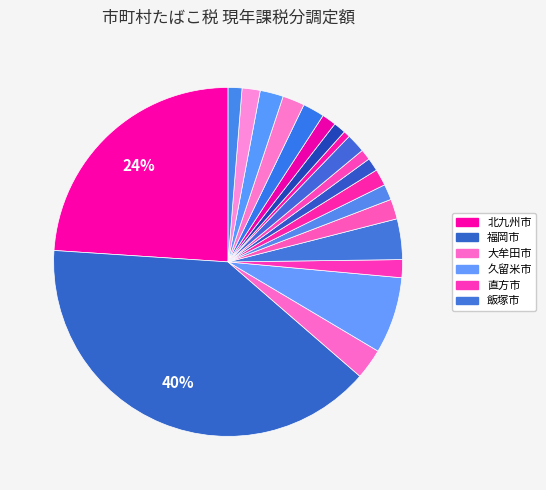

To the nearest percent, what is the average slice percentage?

5%